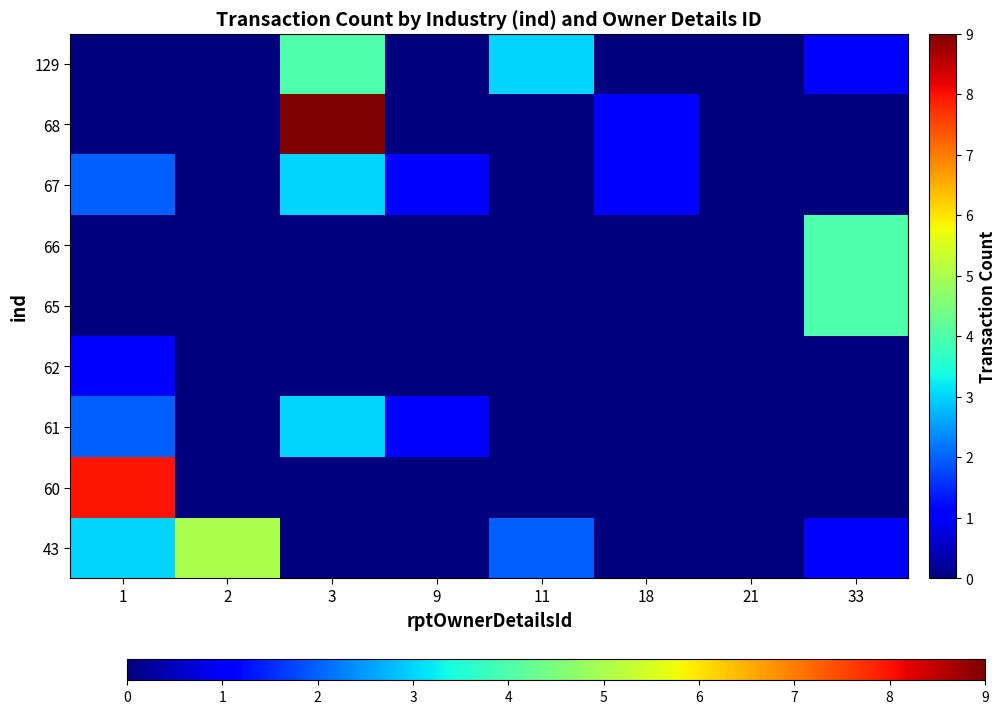

Reading right to left, what are all the values shown in this chart?

43: 33=1	21=0	18=0	11=2	9=0	3=0	2=5	1=3
60: 33=0	21=0	18=0	11=0	9=0	3=0	2=0	1=8
61: 33=0	21=0	18=0	11=0	9=1	3=3	2=0	1=2
62: 33=0	21=0	18=0	11=0	9=0	3=0	2=0	1=1
65: 33=4	21=0	18=0	11=0	9=0	3=0	2=0	1=0
66: 33=4	21=0	18=0	11=0	9=0	3=0	2=0	1=0
67: 33=0	21=0	18=1	11=0	9=1	3=3	2=0	1=2
68: 33=0	21=0	18=1	11=0	9=0	3=9	2=0	1=0
129: 33=1	21=0	18=0	11=3	9=0	3=4	2=0	1=0